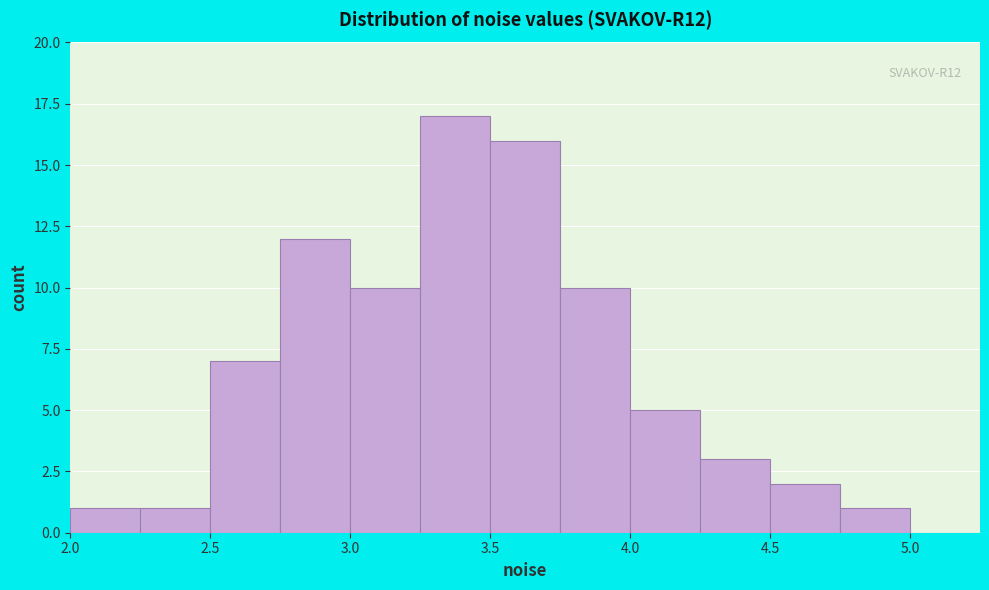

Over which range of the x-axis is the bar tallest?

3.25 to 3.50